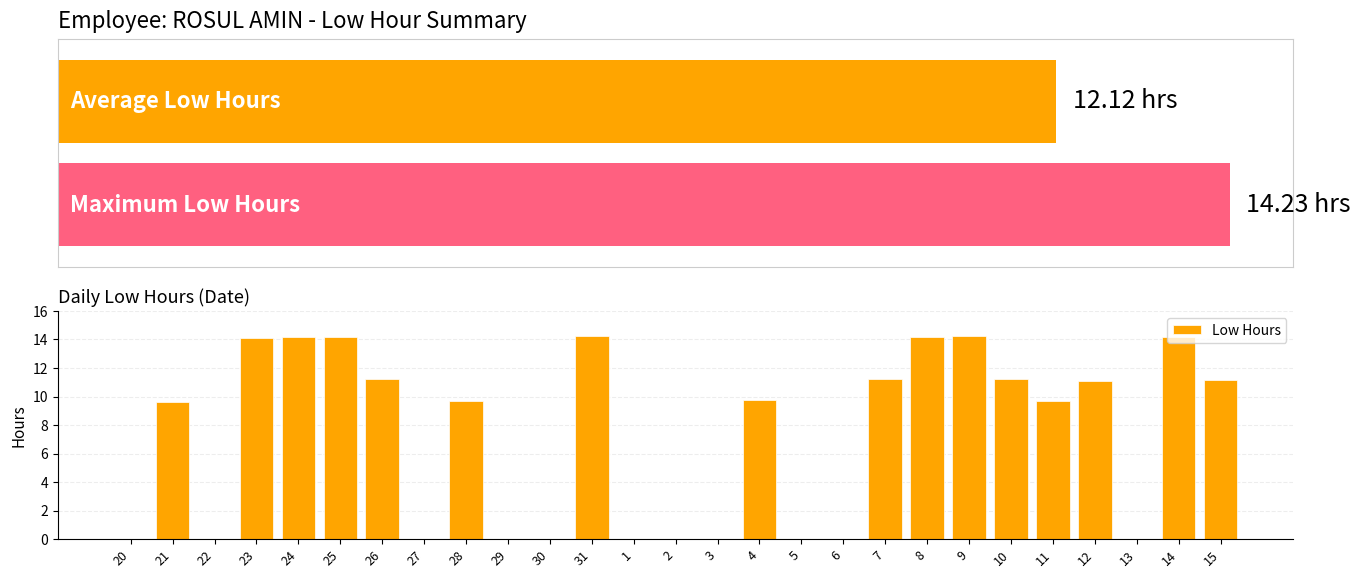

Which has a higher value, 9 or 21?

9